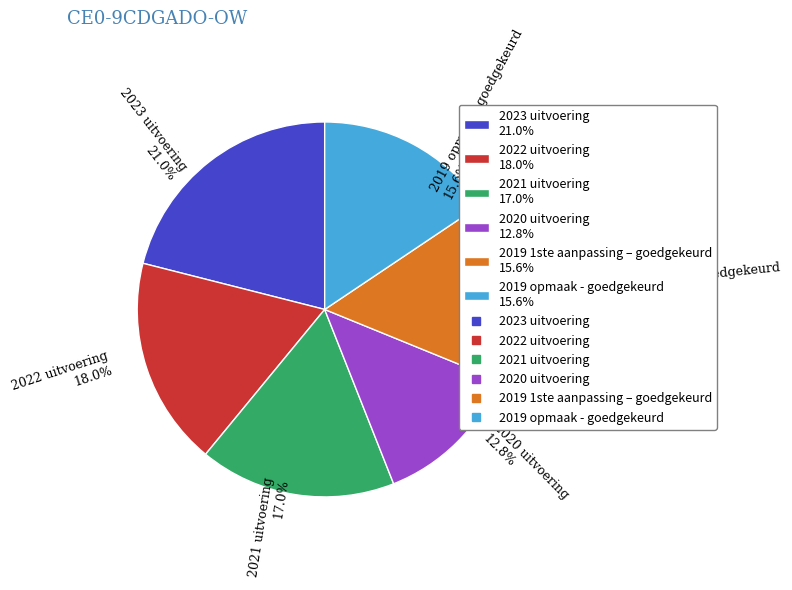

To the nearest percent, what is the difference between the 2020 uitvoering and 2022 uitvoering slice percentages?

5%